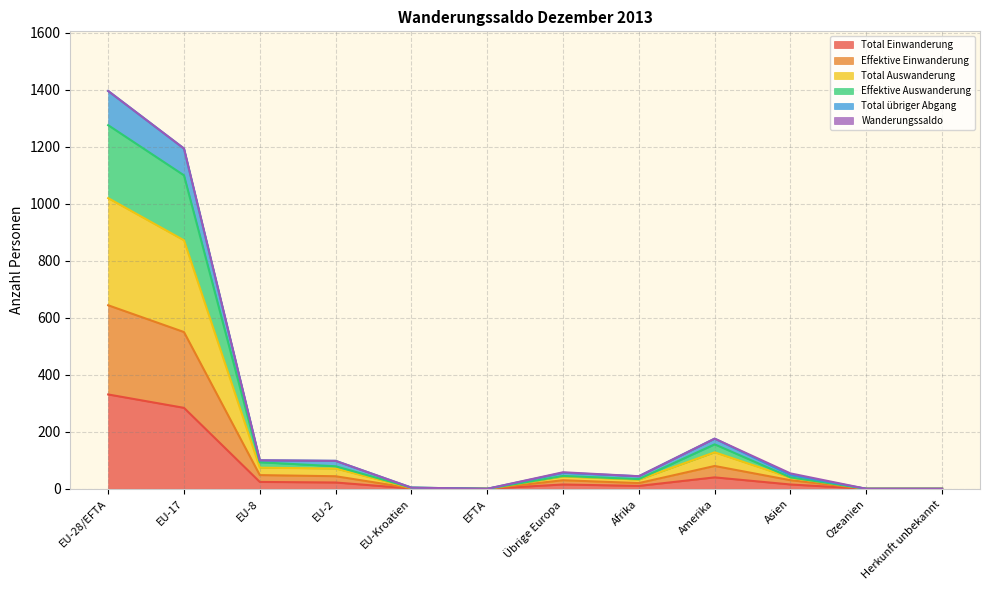

True or false: Effektive Auswanderung has more than 0 points higher than both neighbors.

True